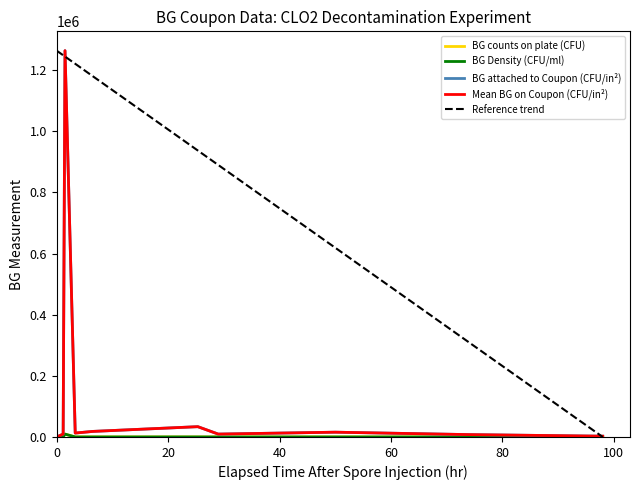

The BG Density (CFU/ml) series shows 105.0 at 6. True or false?

True